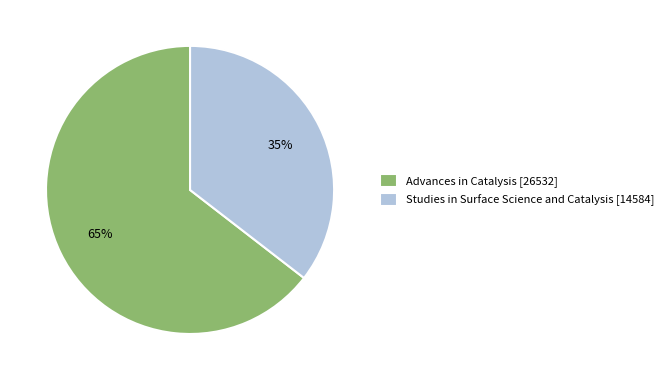

Which slice is the largest?

Advances in Catalysis